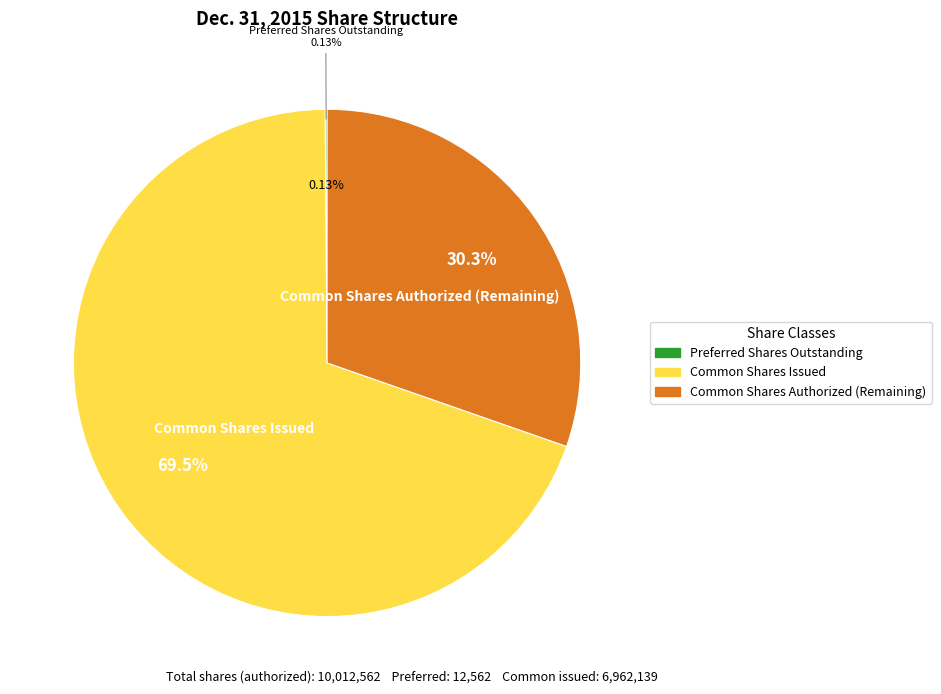

What is the smallest slice in the pie chart?

Preferred stock, shares outstanding